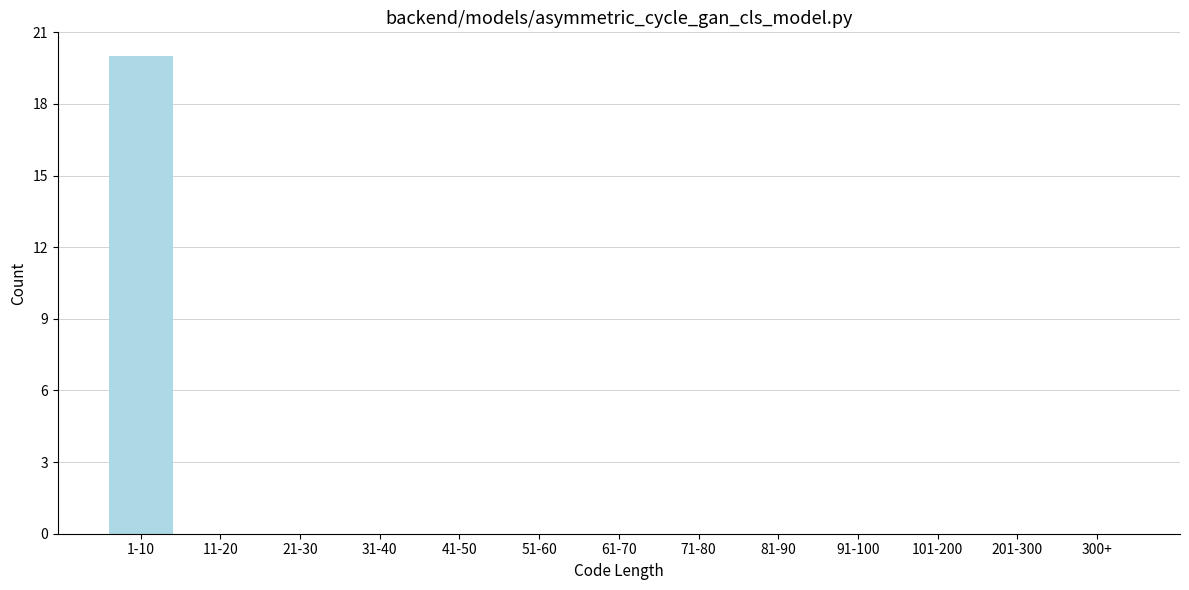

Reading right to left, list all the values displayed in this chart.

300+=0	201-300=0	101-200=0	91-100=0	81-90=0	71-80=0	61-70=0	51-60=0	41-50=0	31-40=0	21-30=0	11-20=0	1-10=20